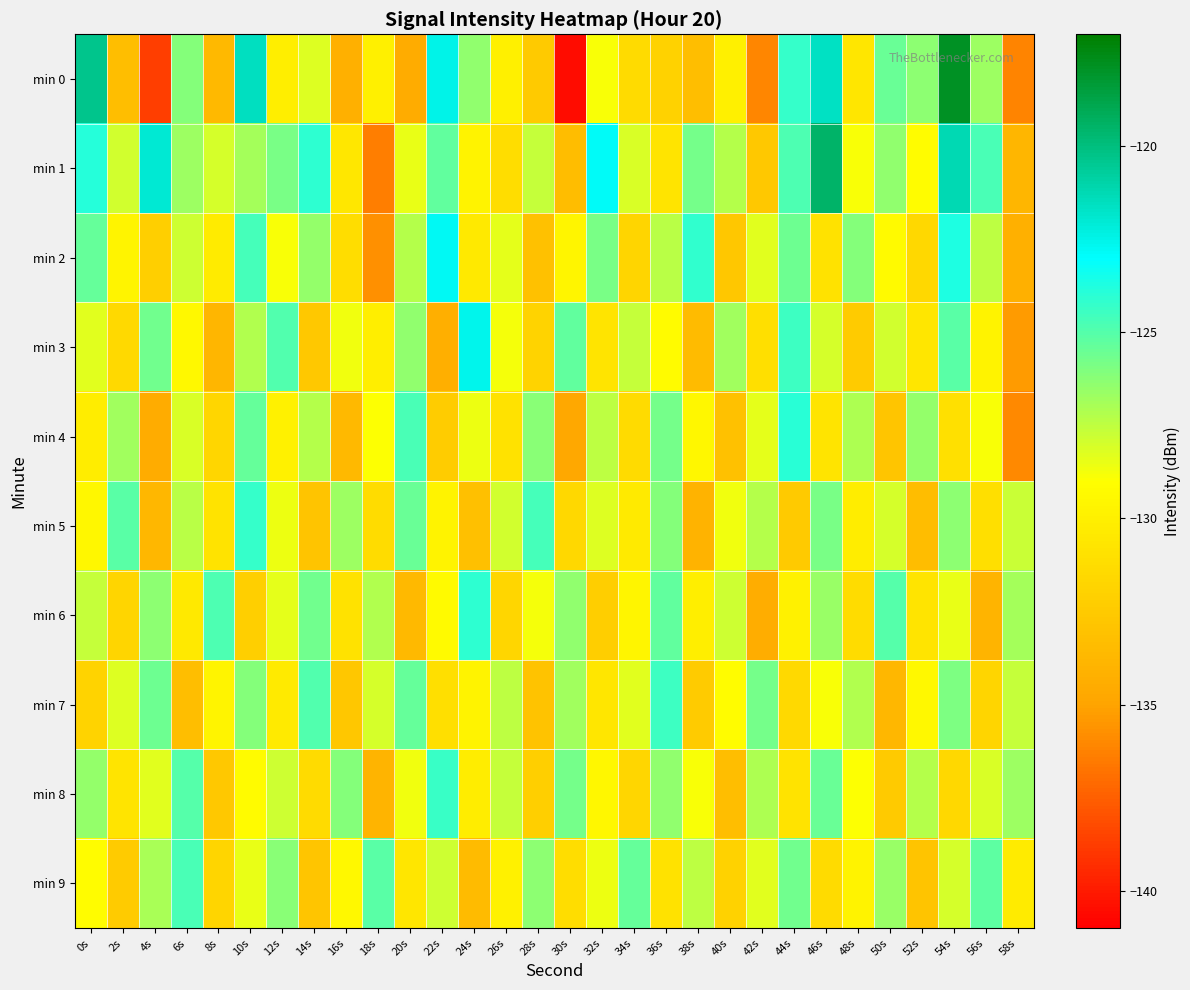

Reading left to right, list all the values displayed in this chart.

min 0: 0s=-120.3	2s=-133.3	4s=-138.7	6s=-126.1	8s=-133.7	10s=-121.5	12s=-130.1	14s=-128.2	16s=-134.2	18s=-129.9	20s=-134.5	22s=-122.5	24s=-126.4	26s=-129.9	28s=-132.5	30s=-140.5	32s=-128.9	34s=-131.4	36s=-132.0	38s=-133.3	40s=-130.0	42s=-136.1	44s=-124.2	46s=-121.6	48s=-130.7	50s=-125.5	52s=-126.3	54s=-117.9	56s=-126.7	58s=-136.2
min 1: 0s=-123.9	2s=-127.9	4s=-122.0	6s=-126.7	8s=-128.0	10s=-126.9	12s=-125.8	14s=-124.1	16s=-130.5	18s=-136.3	20s=-128.5	22s=-125.3	24s=-129.8	26s=-131.2	28s=-127.6	30s=-133.4	32s=-122.9	34s=-128.1	36s=-130.7	38s=-125.8	40s=-127.3	42s=-132.6	44s=-124.8	46s=-119.5	48s=-128.9	50s=-126.4	52s=-129.1	54s=-121.3	56s=-124.7	58s=-133.8
min 2: 0s=-125.4	2s=-129.7	4s=-132.1	6s=-127.8	8s=-130.3	10s=-124.6	12s=-128.9	14s=-126.5	16s=-131.2	18s=-135.7	20s=-127.3	22s=-122.8	24s=-130.5	26s=-128.4	28s=-133.1	30s=-129.6	32s=-125.9	34s=-131.8	36s=-127.4	38s=-124.2	40s=-132.7	42s=-128.3	44s=-125.6	46s=-130.9	48s=-126.1	50s=-129.3	52s=-131.6	54s=-123.7	56s=-127.5	58s=-134.2
min 3: 0s=-128.3	2s=-131.5	4s=-125.7	6s=-129.4	8s=-133.8	10s=-127.2	12s=-124.9	14s=-132.6	16s=-128.7	18s=-130.1	20s=-126.4	22s=-134.3	24s=-122.6	26s=-128.8	28s=-131.9	30s=-125.3	32s=-130.7	34s=-127.6	36s=-129.2	38s=-133.5	40s=-126.8	42s=-131.1	44s=-124.5	46s=-128.0	48s=-132.4	50s=-127.9	52s=-130.6	54s=-125.1	56s=-129.8	58s=-135.3
min 4: 0s=-130.2	2s=-126.8	4s=-134.5	6s=-128.1	8s=-131.7	10s=-125.4	12s=-129.9	14s=-127.3	16s=-133.6	18s=-129.0	20s=-124.7	22s=-132.3	24s=-128.6	26s=-130.9	28s=-126.2	30s=-134.8	32s=-127.5	34s=-131.4	36s=-125.8	38s=-129.5	40s=-133.1	42s=-128.4	44s=-124.0	46s=-130.7	48s=-127.1	50s=-132.8	52s=-126.5	54s=-131.0	56s=-128.9	58s=-136.0
min 5: 0s=-129.5	2s=-125.1	4s=-133.7	6s=-127.4	8s=-130.8	10s=-124.3	12s=-128.6	14s=-132.9	16s=-126.7	18s=-131.3	20s=-125.5	22s=-129.8	24s=-133.2	26s=-127.9	28s=-124.6	30s=-131.6	32s=-128.2	34s=-130.4	36s=-126.1	38s=-134.0	40s=-128.7	42s=-127.3	44s=-132.5	46s=-125.9	48s=-130.2	50s=-128.0	52s=-133.4	54s=-126.3	56s=-131.1	58s=-127.7
min 6: 0s=-127.6	2s=-131.8	4s=-126.3	6s=-130.5	8s=-124.8	10s=-132.1	12s=-128.4	14s=-125.7	16s=-130.9	18s=-127.2	20s=-133.6	22s=-129.3	24s=-124.1	26s=-131.7	28s=-128.8	30s=-126.4	32s=-132.2	34s=-129.6	36s=-125.3	38s=-130.1	40s=-127.8	42s=-134.4	44s=-129.9	46s=-126.6	48s=-131.3	50s=-125.0	52s=-130.7	54s=-128.5	56s=-133.9	58s=-126.9
min 7: 0s=-131.9	2s=-128.2	4s=-125.6	6s=-133.3	8s=-129.7	10s=-126.1	12s=-130.4	14s=-124.9	16s=-132.7	18s=-128.0	20s=-125.4	22s=-131.1	24s=-129.8	26s=-127.5	28s=-133.0	30s=-126.8	32s=-130.6	34s=-128.3	36s=-124.5	38s=-132.4	40s=-129.1	42s=-125.8	44s=-131.5	46s=-128.9	48s=-127.2	50s=-133.7	52s=-129.4	54s=-126.0	56s=-131.8	58s=-127.6
min 8: 0s=-126.5	2s=-130.7	4s=-128.3	6s=-125.0	8s=-132.6	10s=-129.2	12s=-127.8	14s=-131.4	16s=-126.1	18s=-133.9	20s=-128.7	22s=-124.4	24s=-130.2	26s=-127.6	28s=-132.1	30s=-125.8	32s=-129.5	34s=-131.7	36s=-126.4	38s=-128.9	40s=-133.3	42s=-127.1	44s=-130.8	46s=-125.5	48s=-129.0	50s=-132.5	52s=-127.3	54s=-131.6	56s=-128.1	58s=-126.7
min 9: 0s=-129.1	2s=-132.4	4s=-127.0	6s=-124.7	8s=-131.8	10s=-128.5	12s=-126.2	14s=-132.8	16s=-129.4	18s=-125.1	20s=-130.6	22s=-127.8	24s=-133.5	26s=-129.9	28s=-126.3	30s=-131.2	32s=-128.6	34s=-125.4	36s=-130.9	38s=-127.5	40s=-132.0	42s=-128.3	44s=-125.7	46s=-131.4	48s=-129.8	50s=-126.6	52s=-132.9	54s=-128.0	56s=-125.2	58s=-130.3